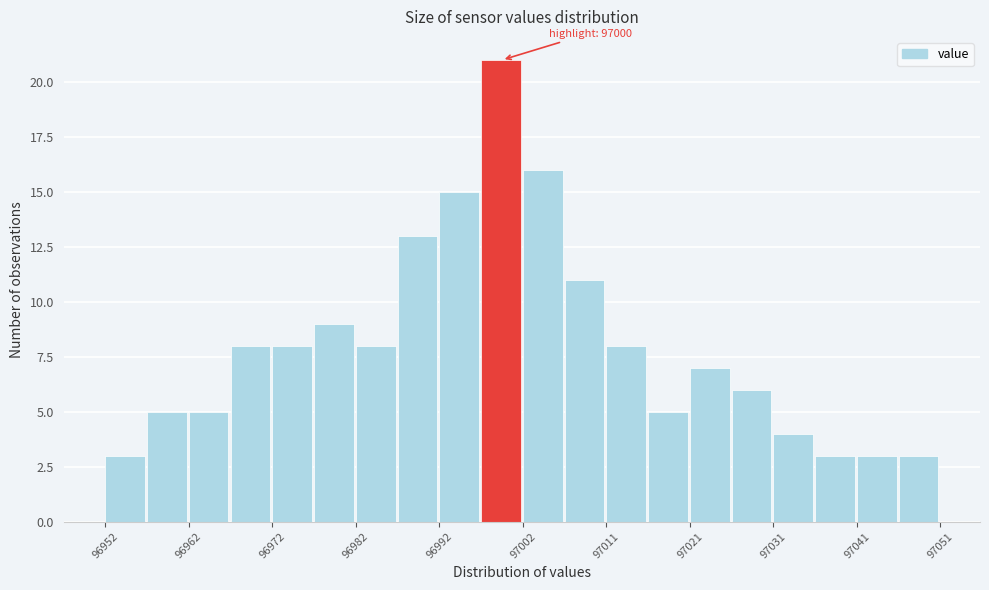

Over which range of the x-axis is the bar tallest?

96997 to 97002